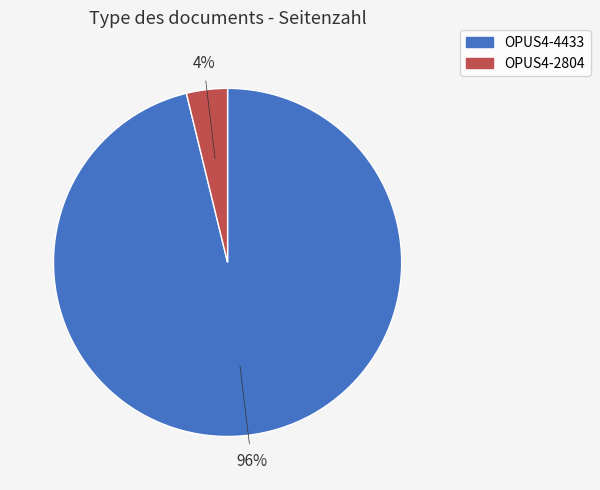

What is the smallest slice in the pie chart?

OPUS4-2804